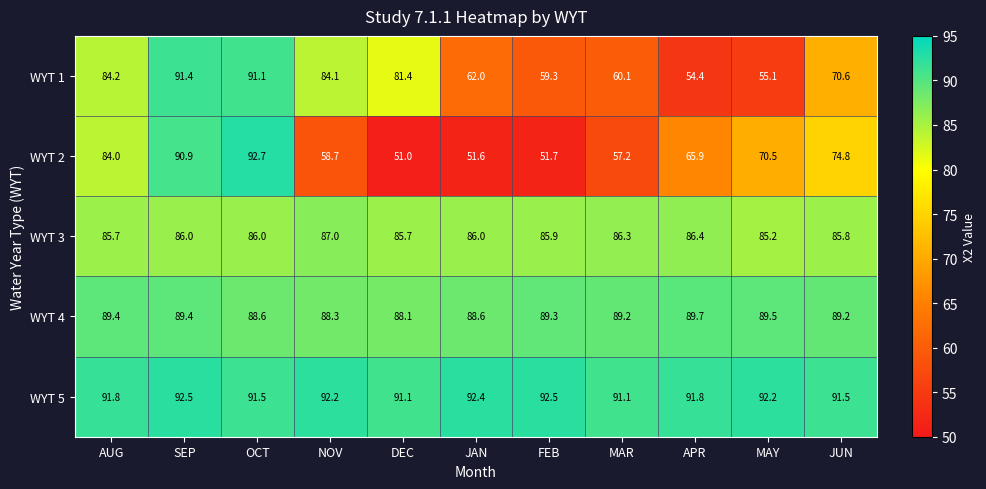

At how many categories does at least one series exceed 82?

11